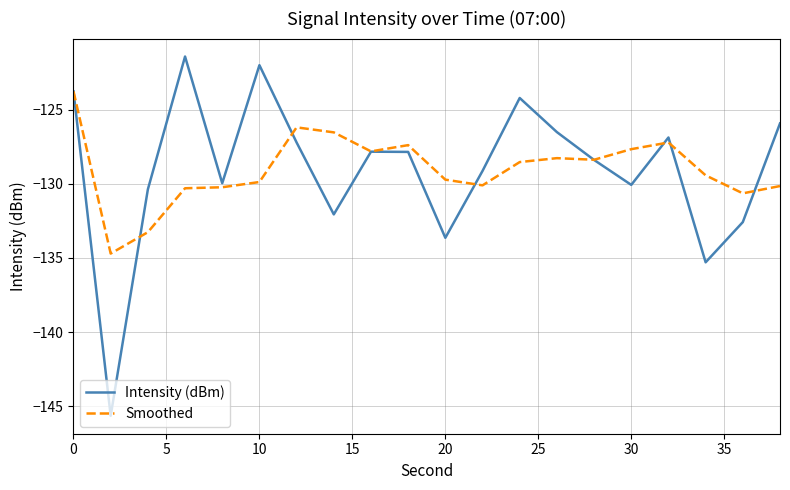

Rank the series by their maximum value, from lowest to highest.

Smoothed, Intensity (dBm)